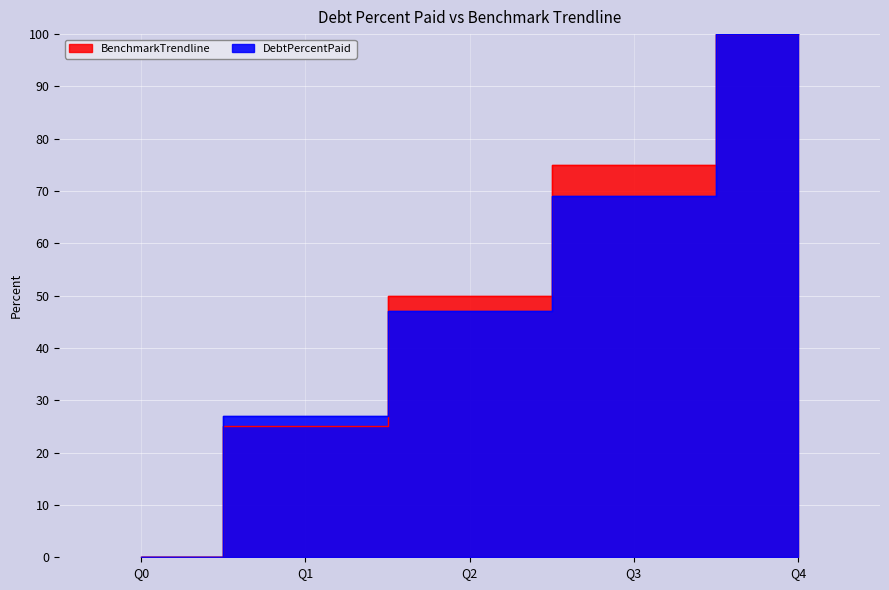

What are all the series names shown in the legend?

DebtPercentPaid, BenchmarkTrendline